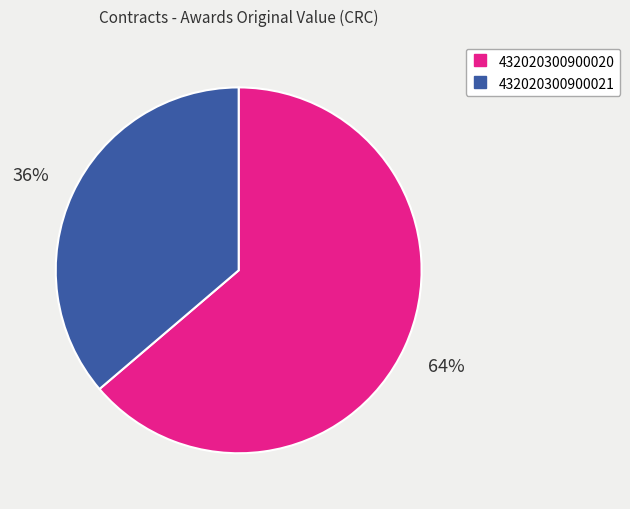

What is the largest slice in the pie chart?

432020300900020